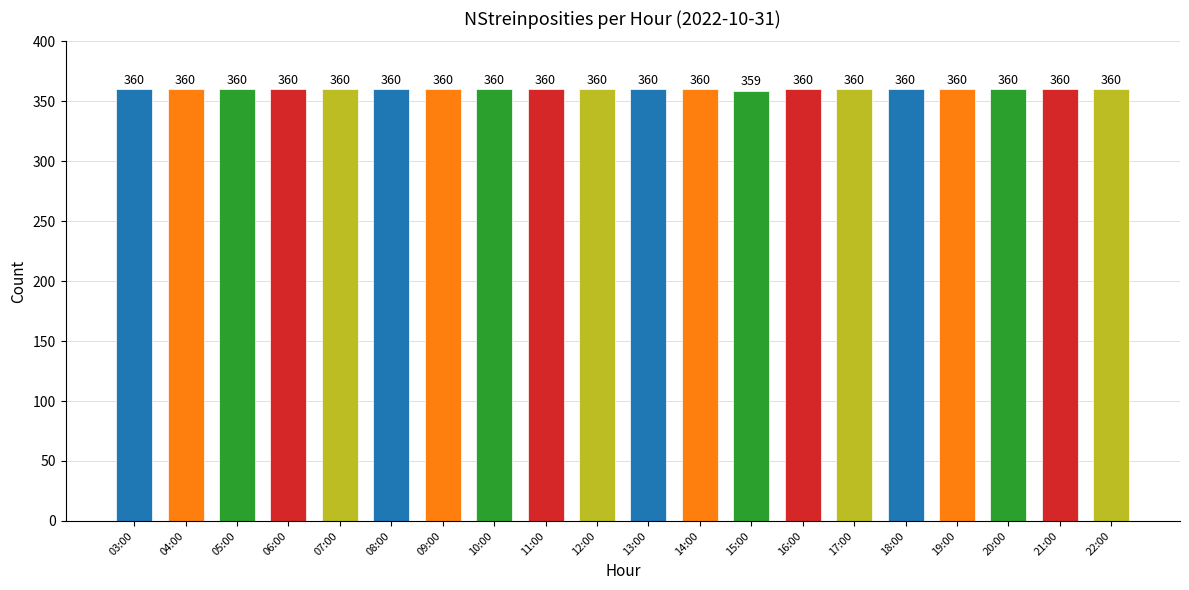

What is the label of the 14th bar from the right?

09:00